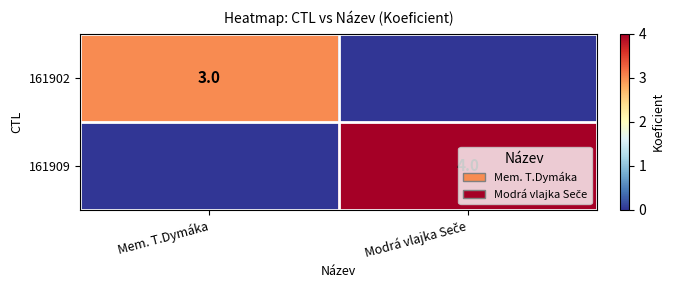

The value of 161902 at Mem. T.Dymáka is 4. True or false?

False